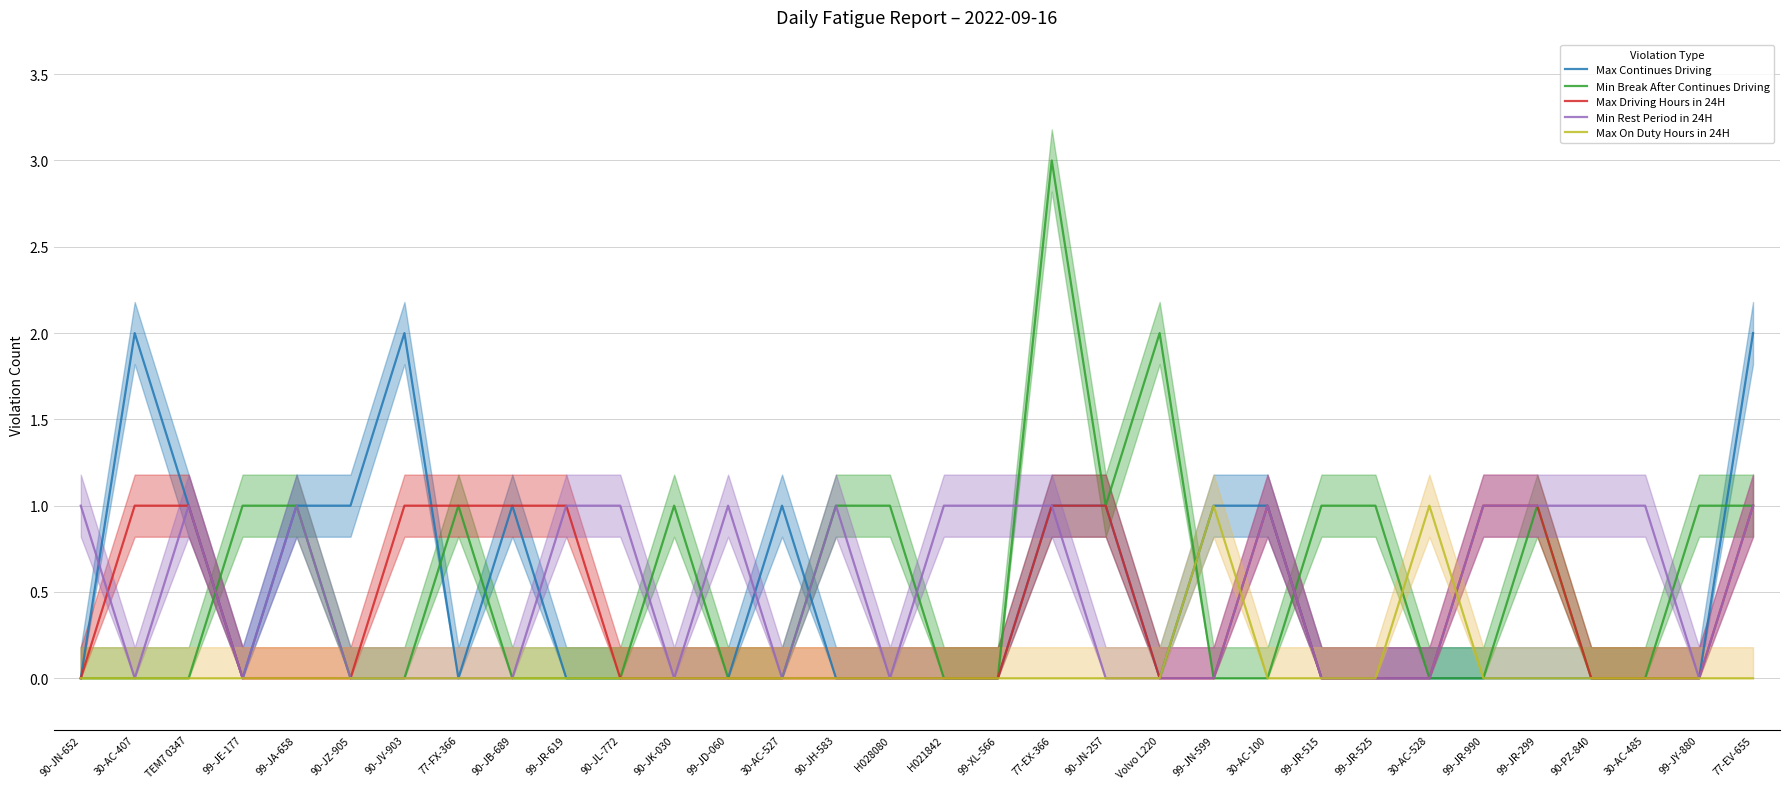

What is the label of the 10th point from the right?

30-AC-100